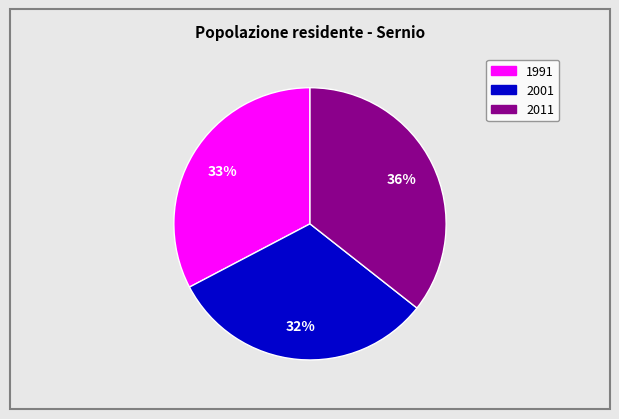

Combined, do 1991 and 2011 account for over 50%?

Yes